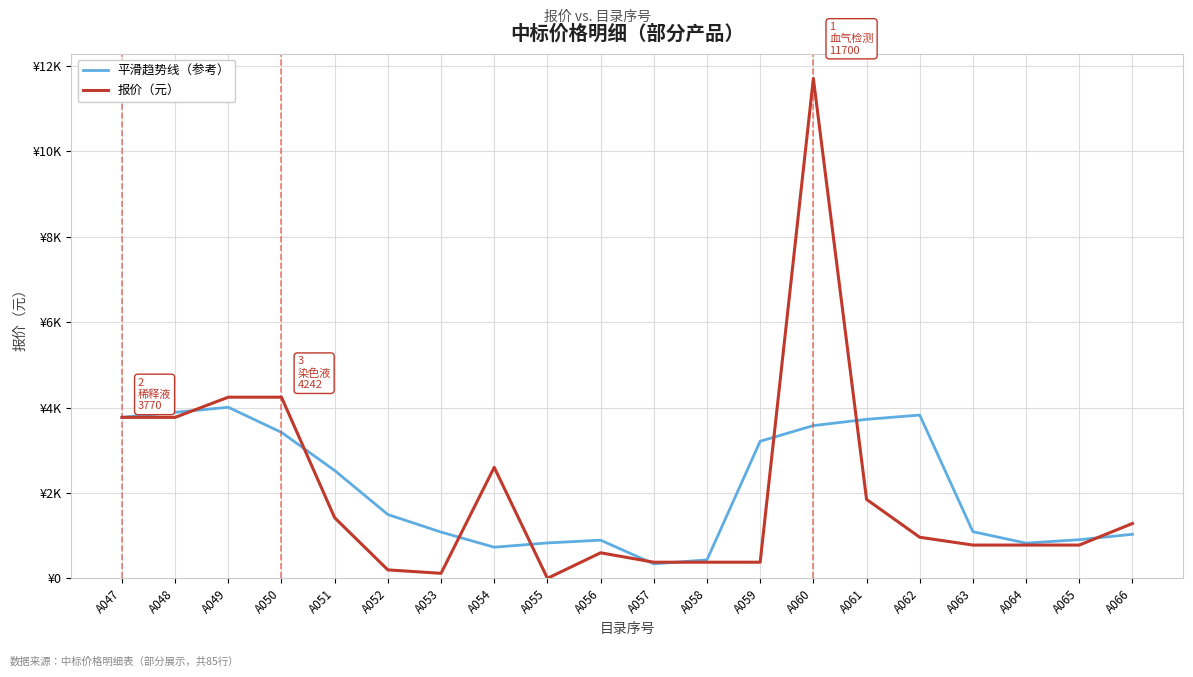

Does the chart display data point markers on the line(s)?

No